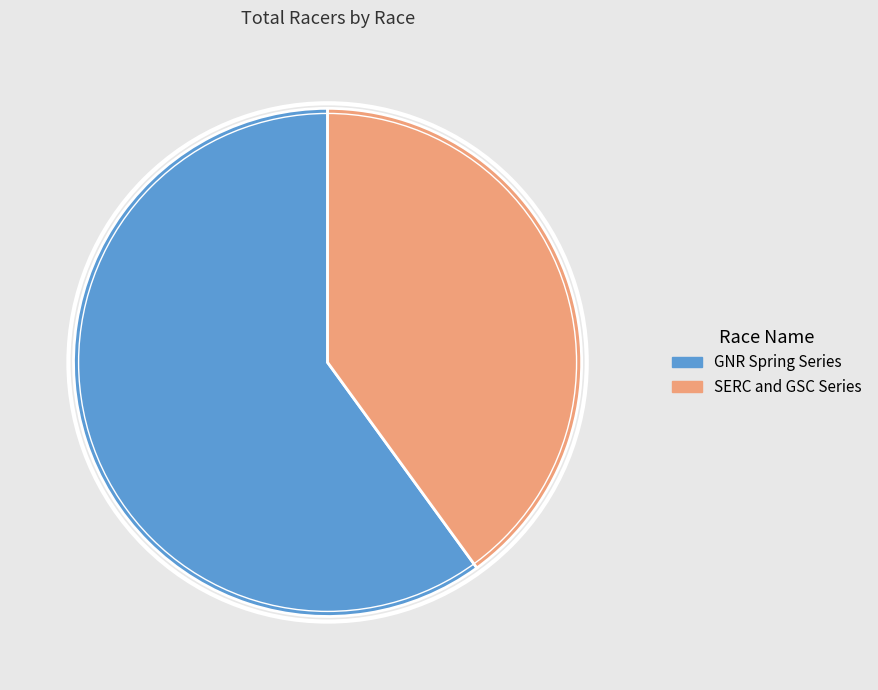

Which category has the smallest portion of the pie?

SERC and GSC Series